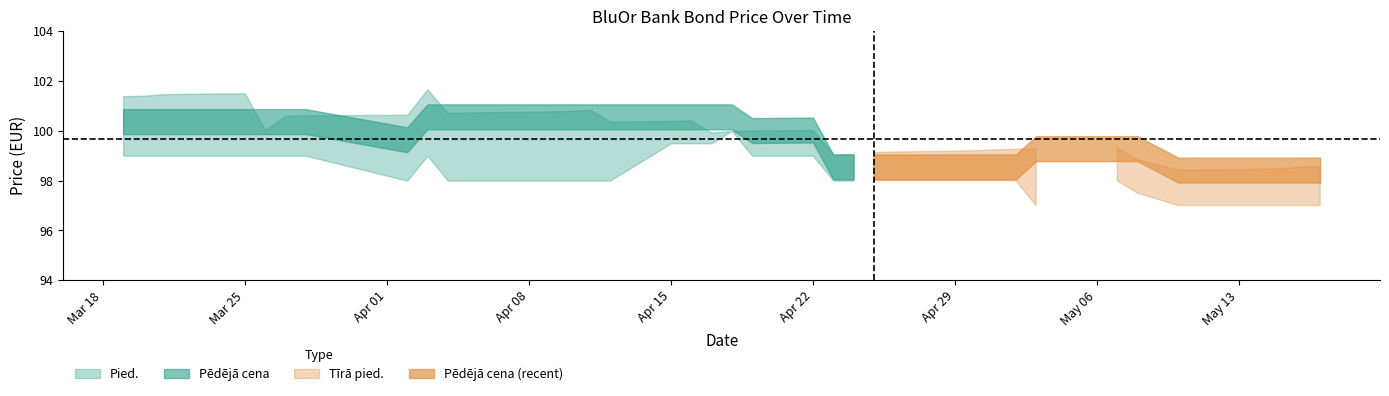

At how many categories does at least one series exceed 92?

40